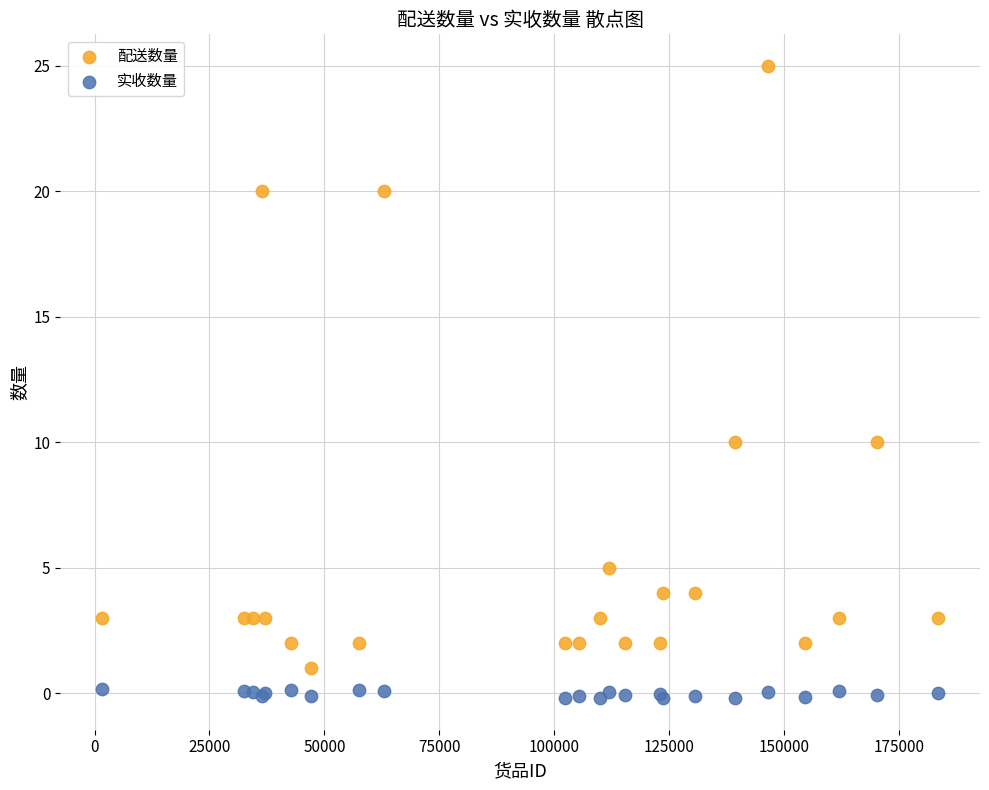

Which series has the widest spread of Y values?

配送数量